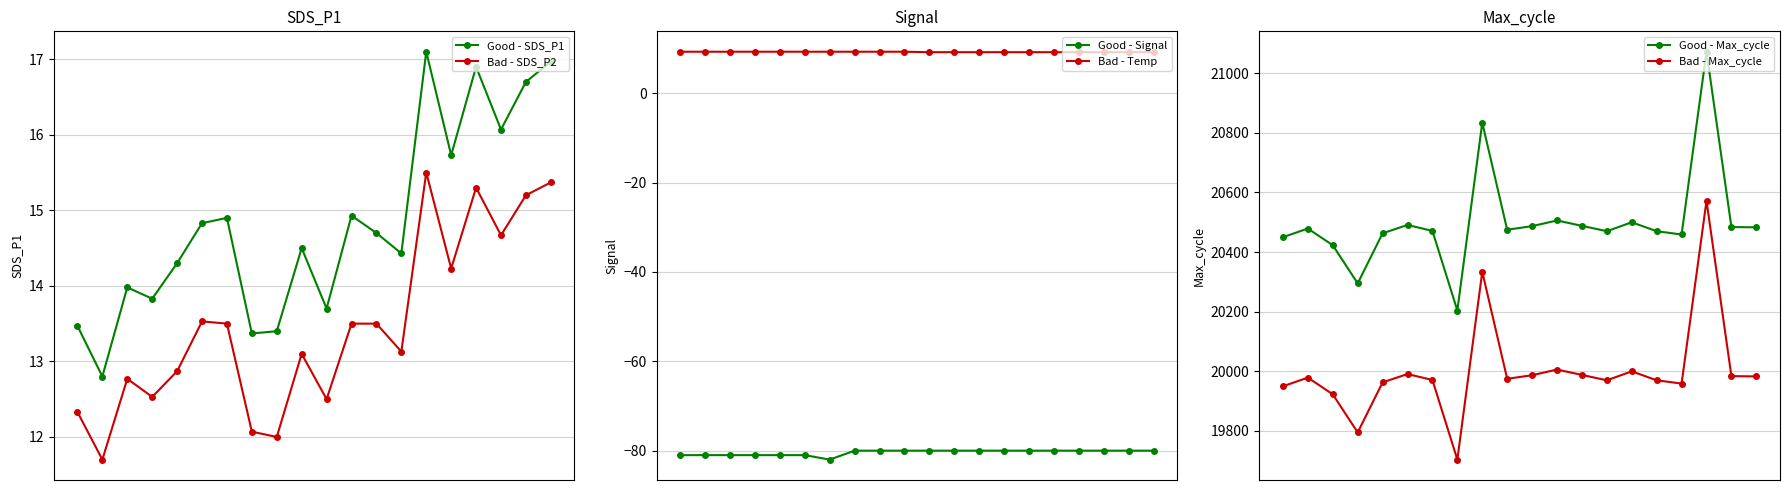

Rank the series by their maximum value, from lowest to highest.

Good - Signal, Bad - Temp, Bad - SDS_P2, Good - SDS_P1, Bad - Max_cycle, Good - Max_cycle